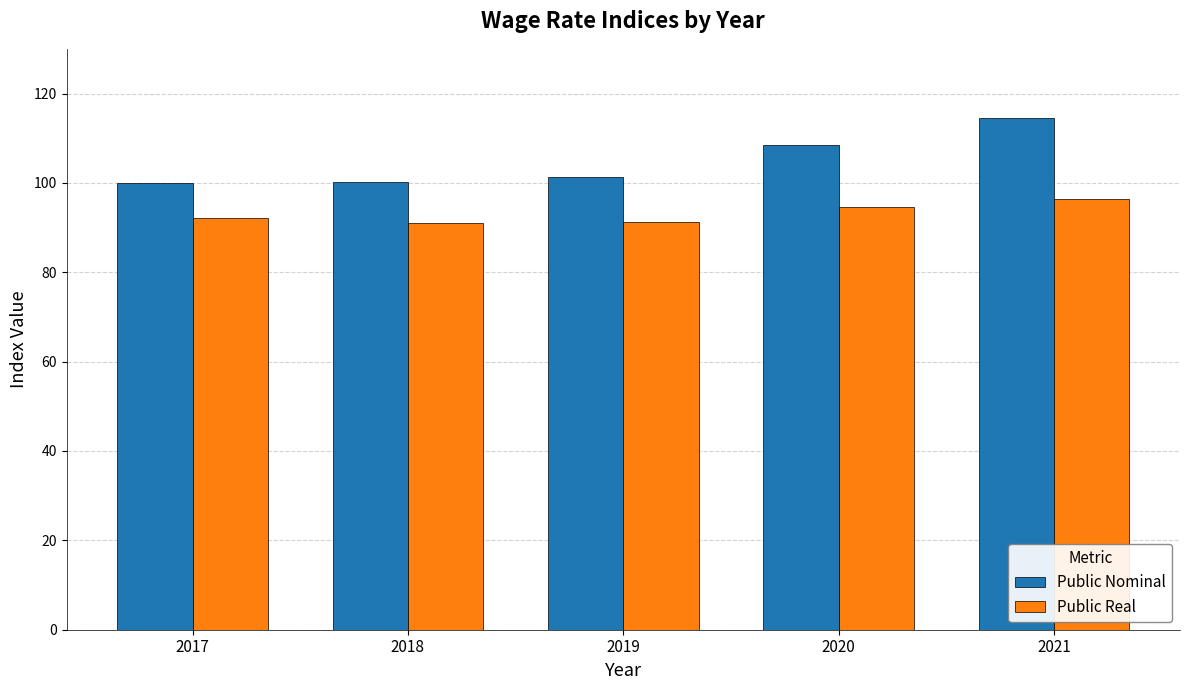

List the series in order of their peak value, highest first.

Public Nominal, Public Real